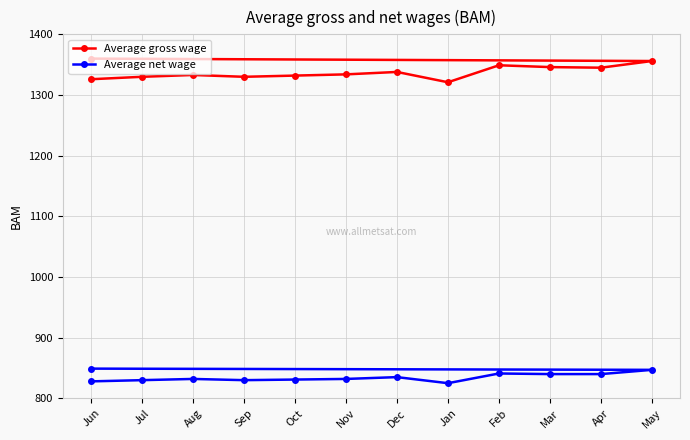

At which category does Average net wage reach its first local valley?

Sep